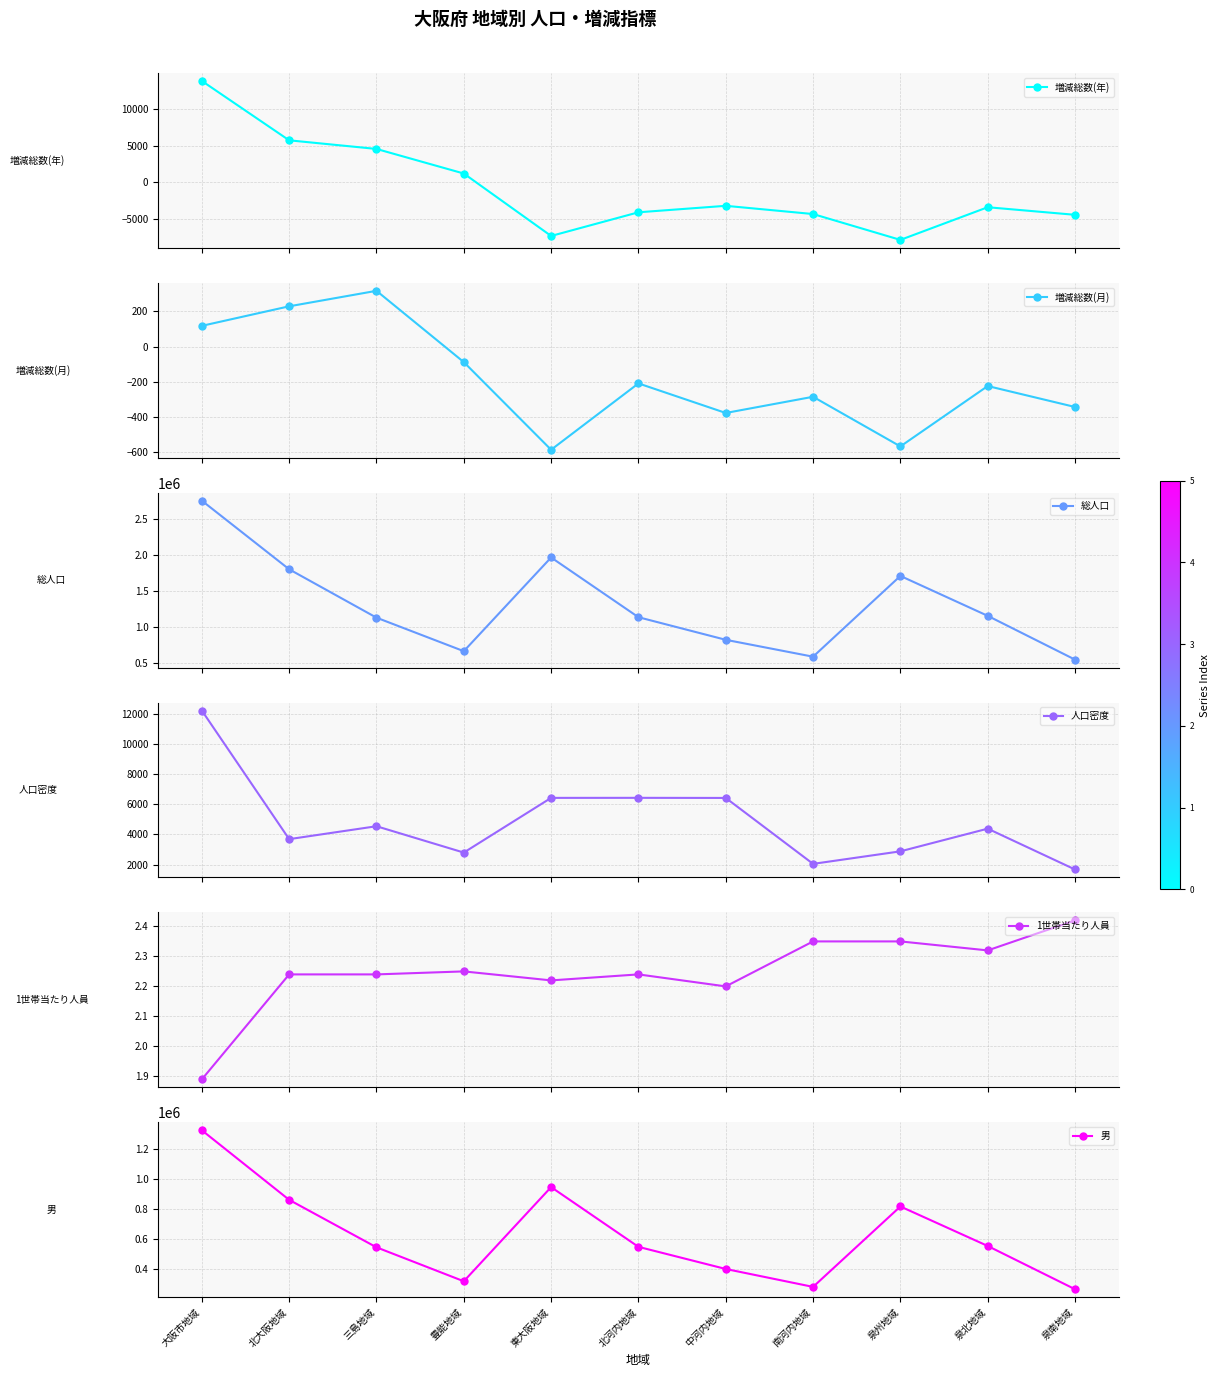

Where does the 1世帯当たり人員 series first go above 2?

北大阪地域